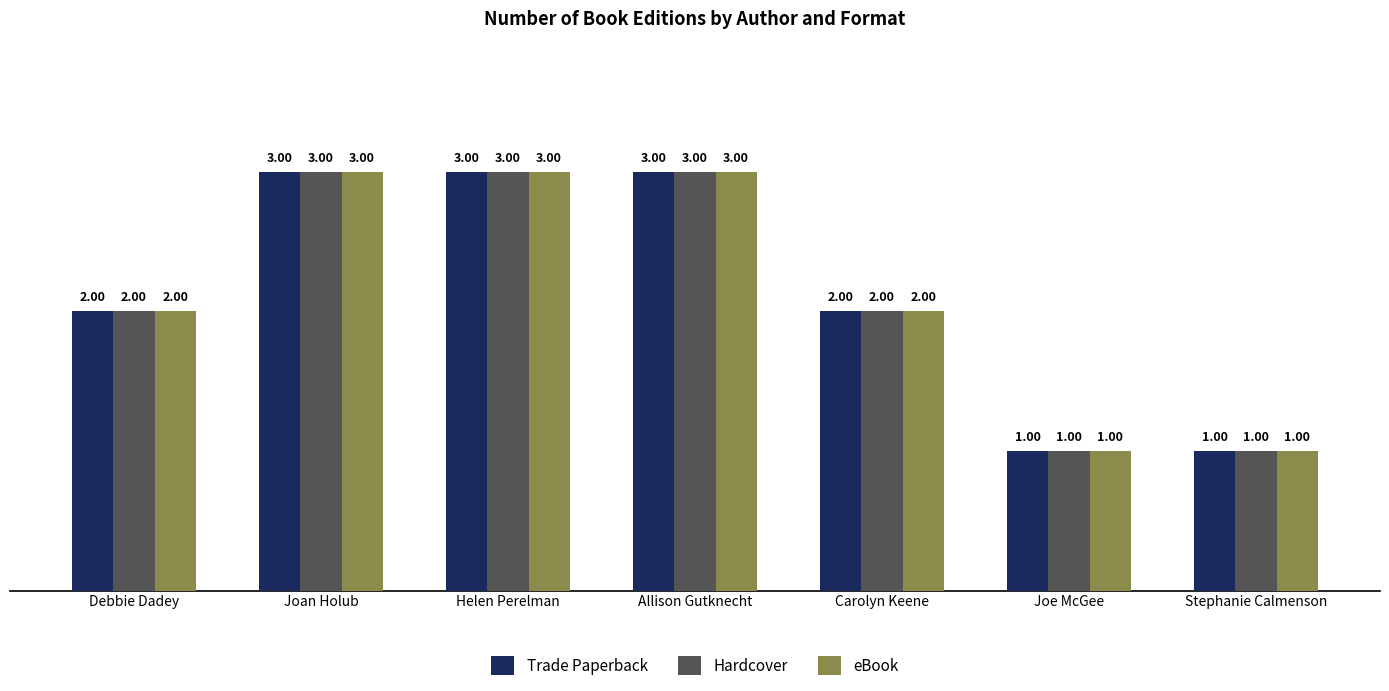

What is the total value across all series at Helen Perelman?

9